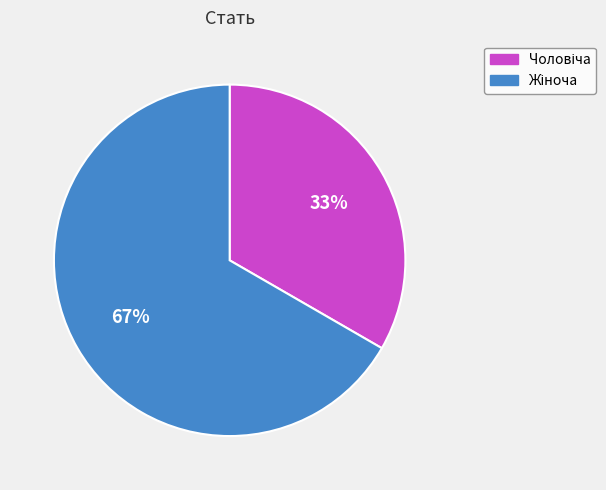

Is there a majority slice in this chart?

Yes